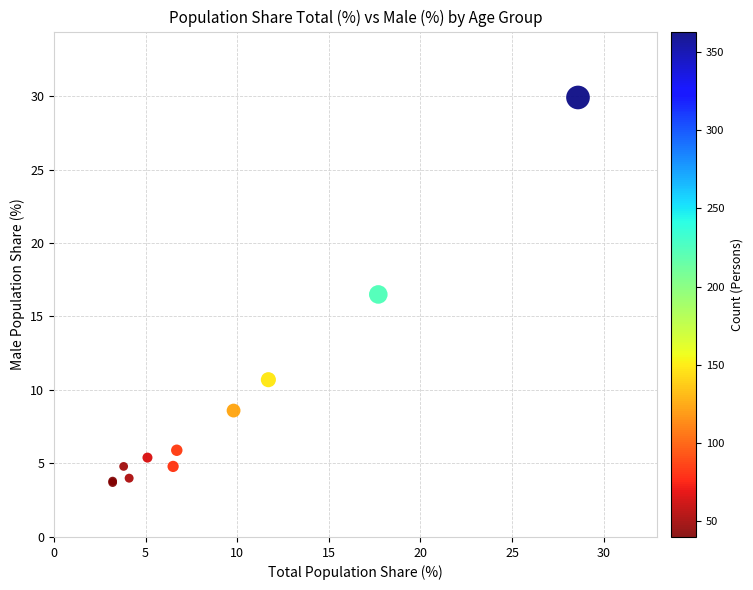

What Y value in the scatter plot is closest to 16?

16.5